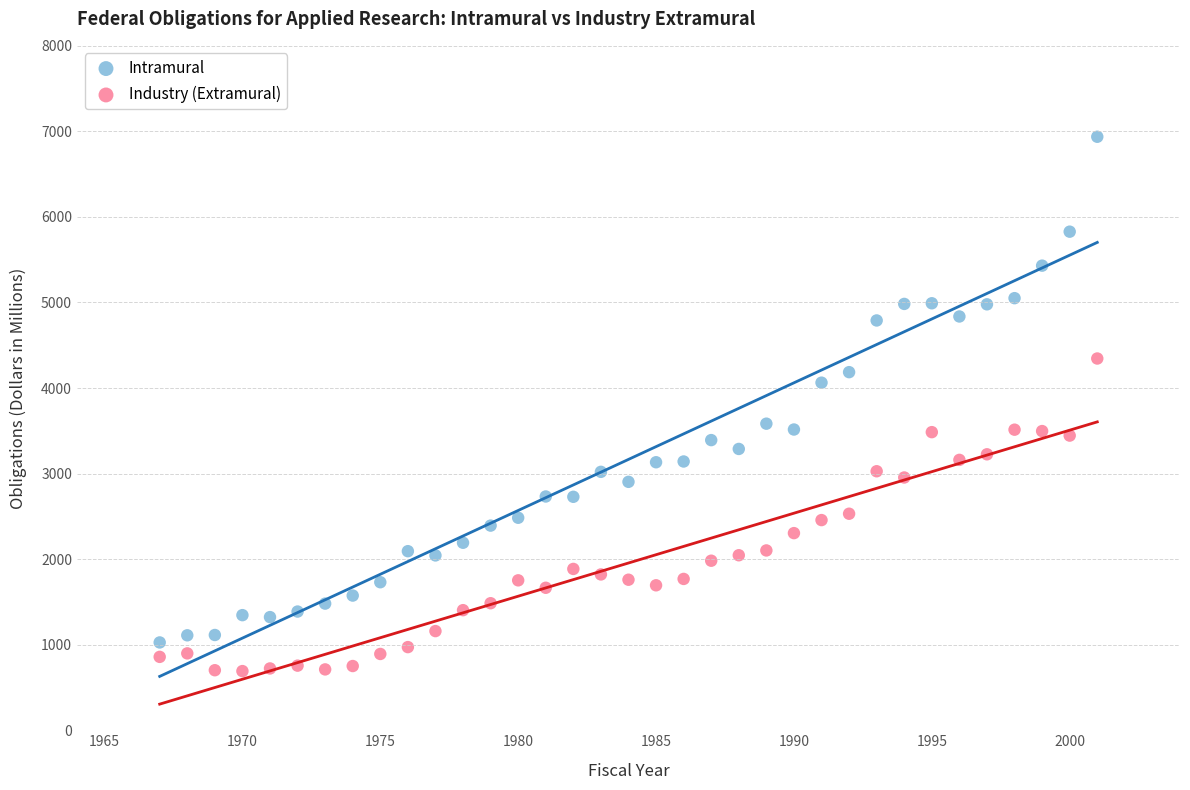

Across all data points, what is the range of X values (max minus min)?

34.0